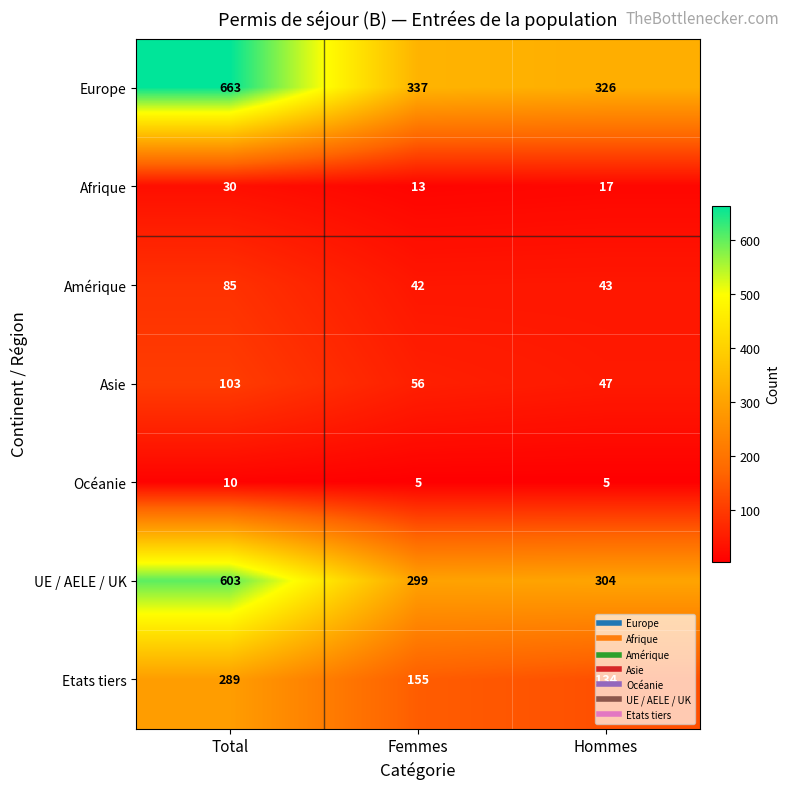

Rank the series at Femmes from lowest to highest value.

Océanie, Afrique, Amérique, Asie, Etats tiers, UE / AELE / UK, Europe